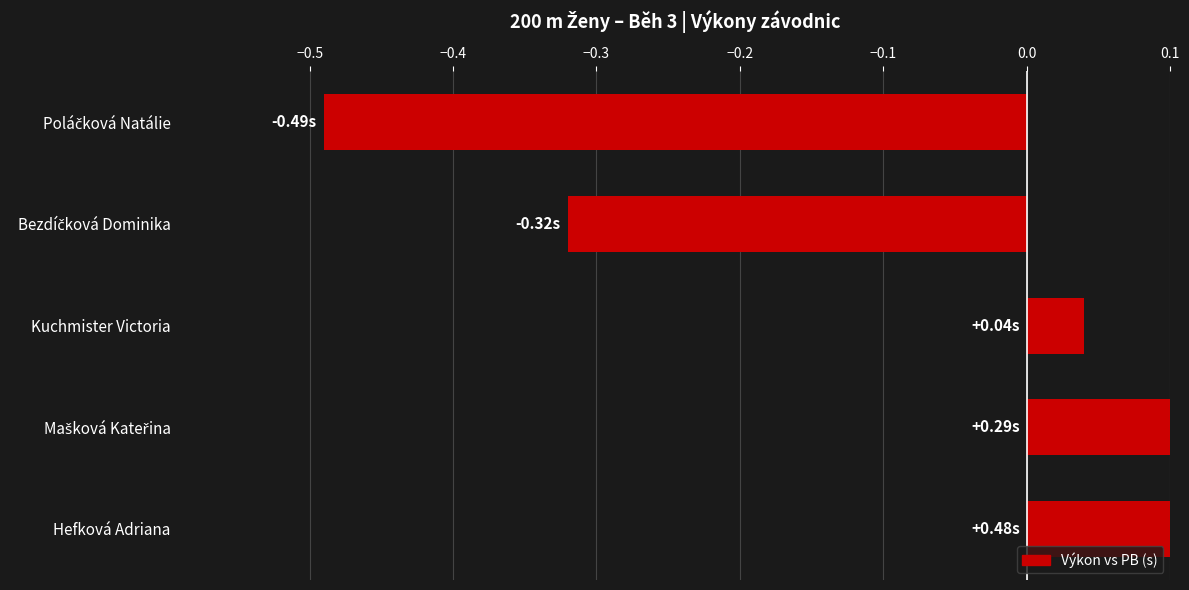

What is the value of the 4th bar from the left?

0.3